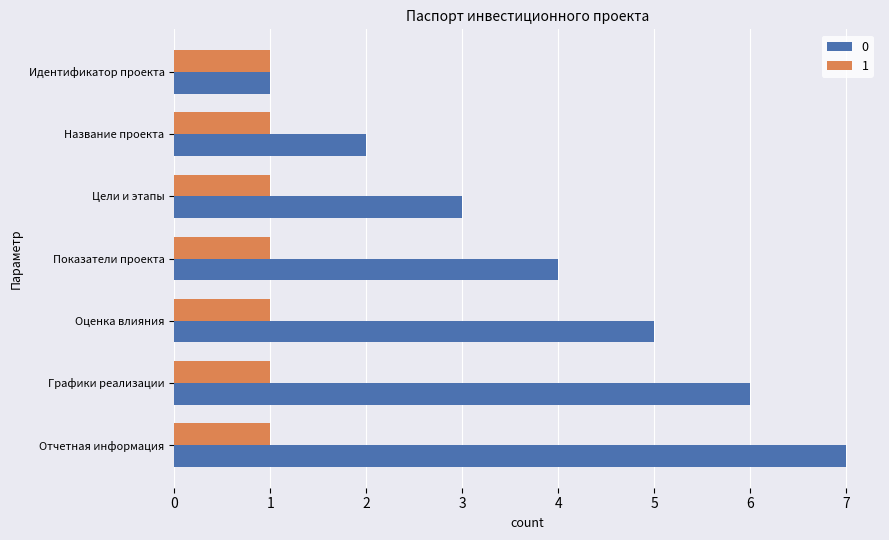

Rank the series at Оценка влияния from lowest to highest value.

1, 0